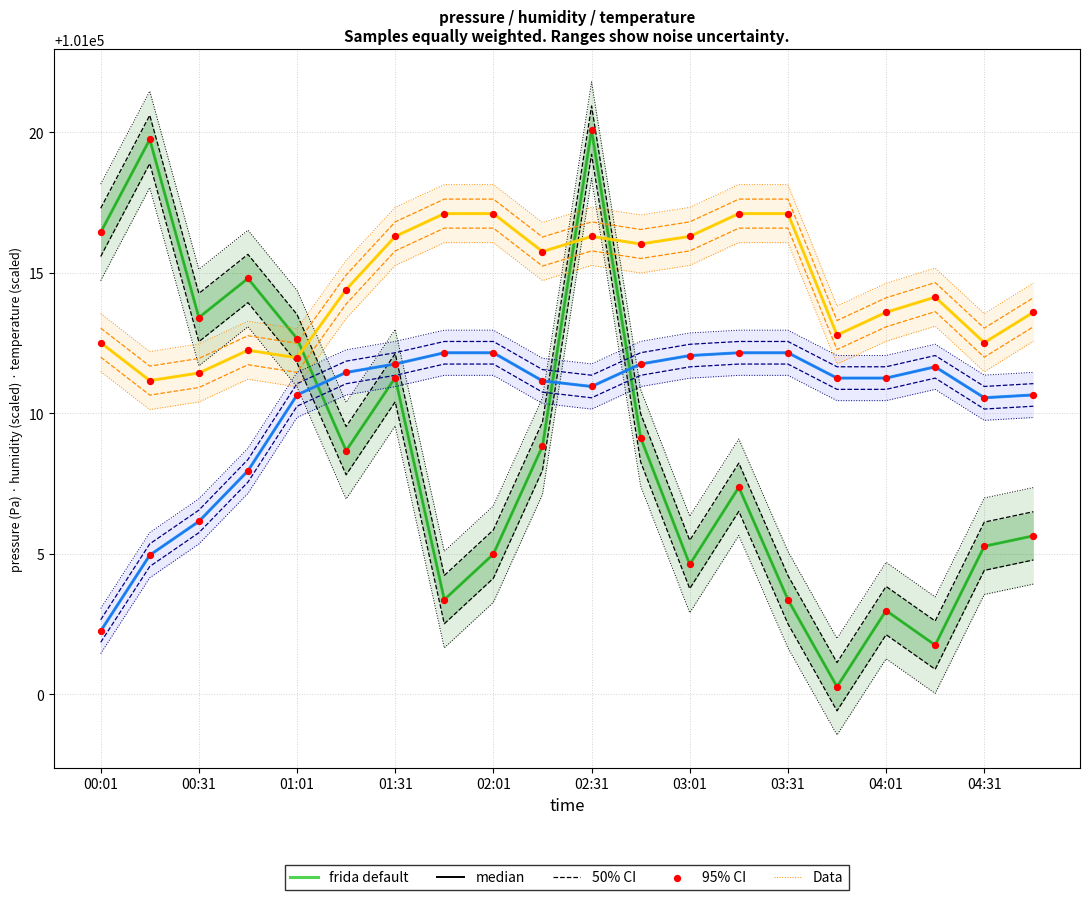

At which category is the sum across all series the highest?

02:31